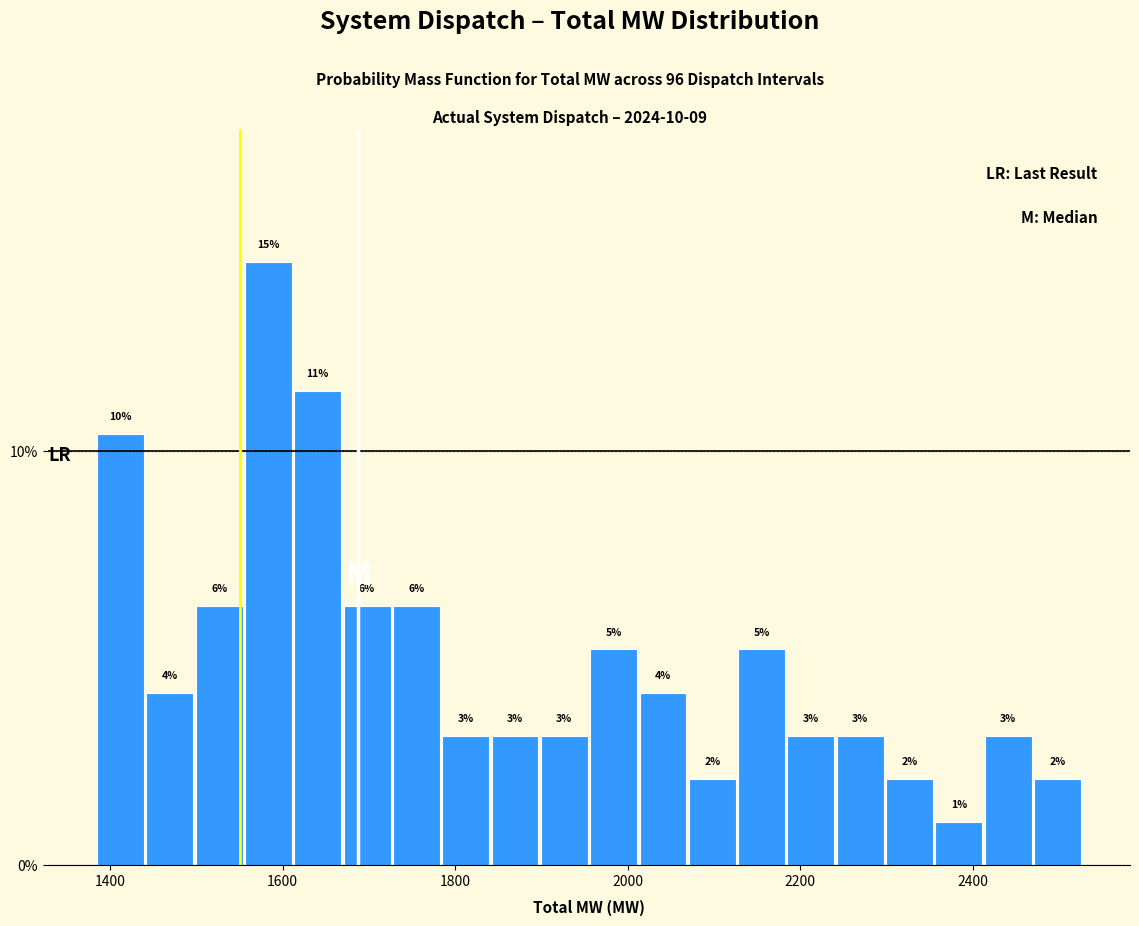

Around what value on the x-axis is the tallest bar? Give the approximate position of its centre, as read against the axis.

1580